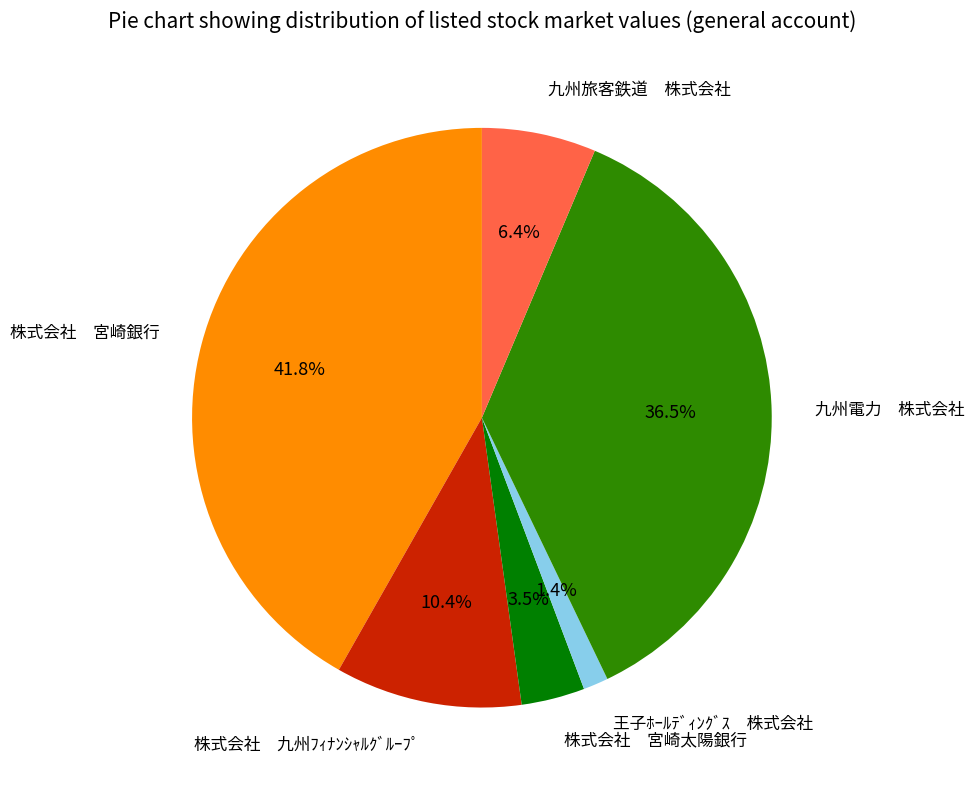

Does any single category account for the majority?

No